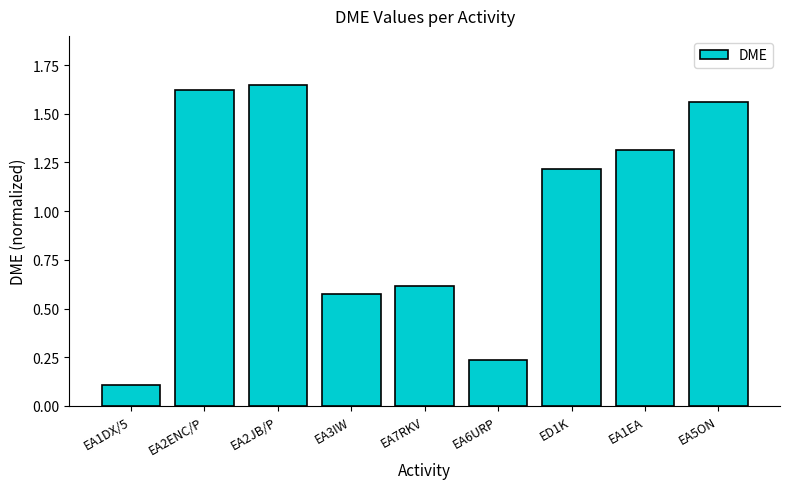

Where is the data nearest to the value 0?

EA1DX/5